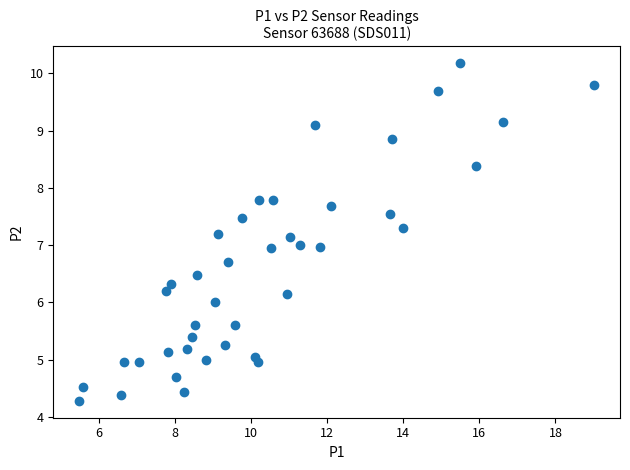

What is the range of Y values (max minus min)?

5.9